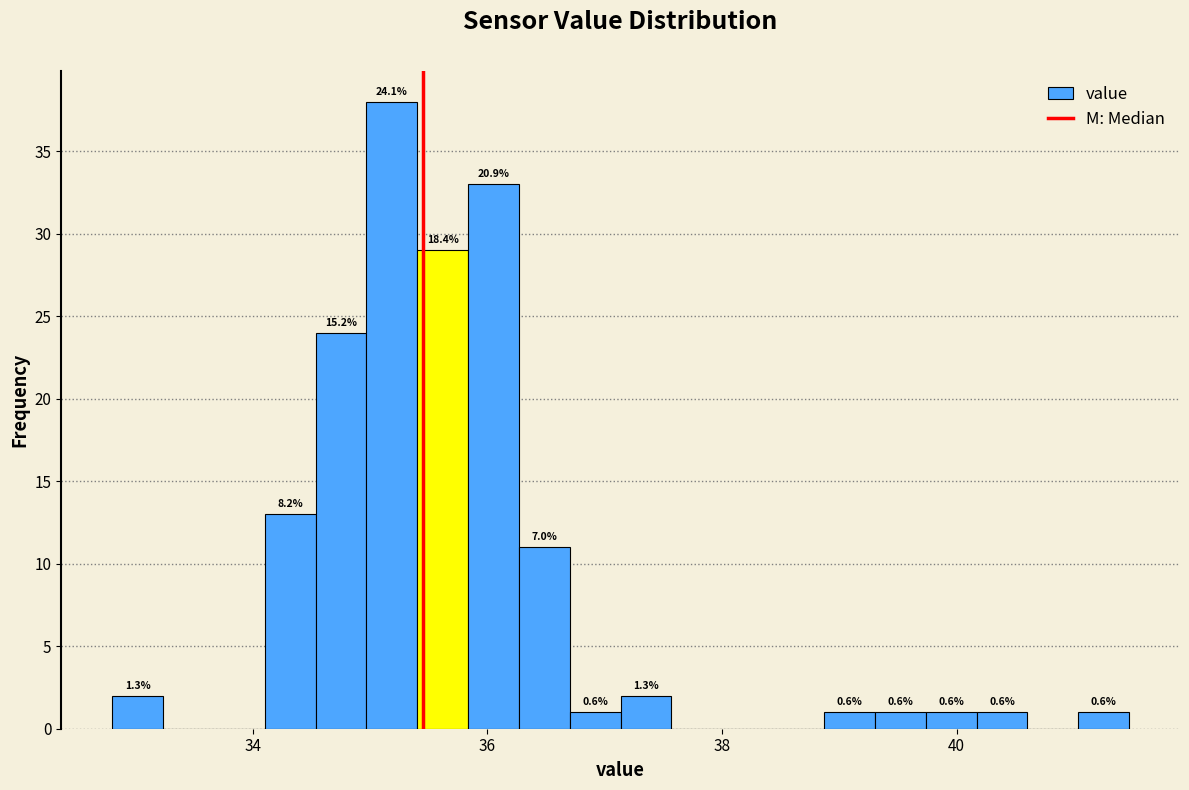

Read against the x-axis, roughly where is the centre of the tallest bar?

35.2